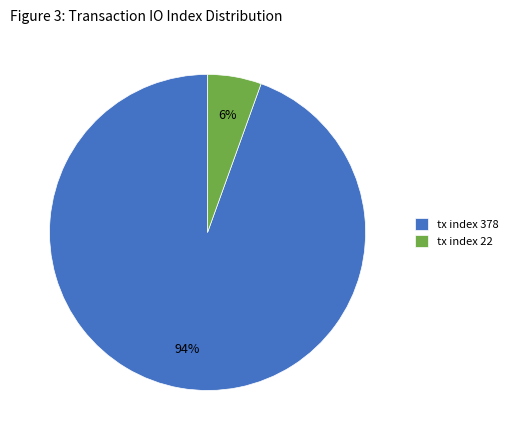

Count the number of slices in the pie.

2